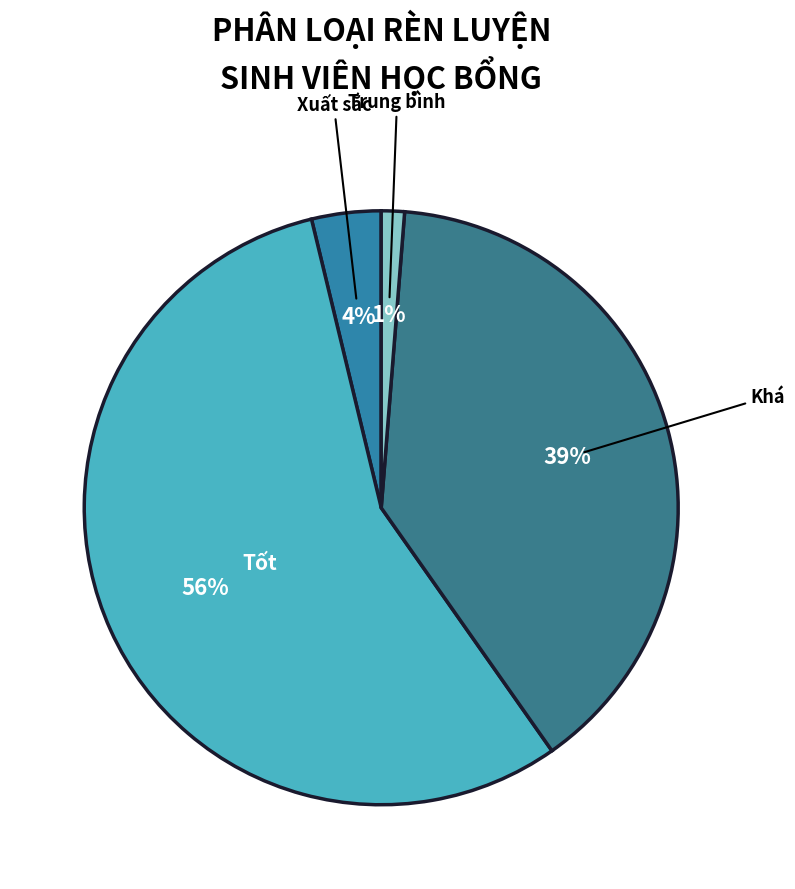

How many segments does this pie chart have?

4